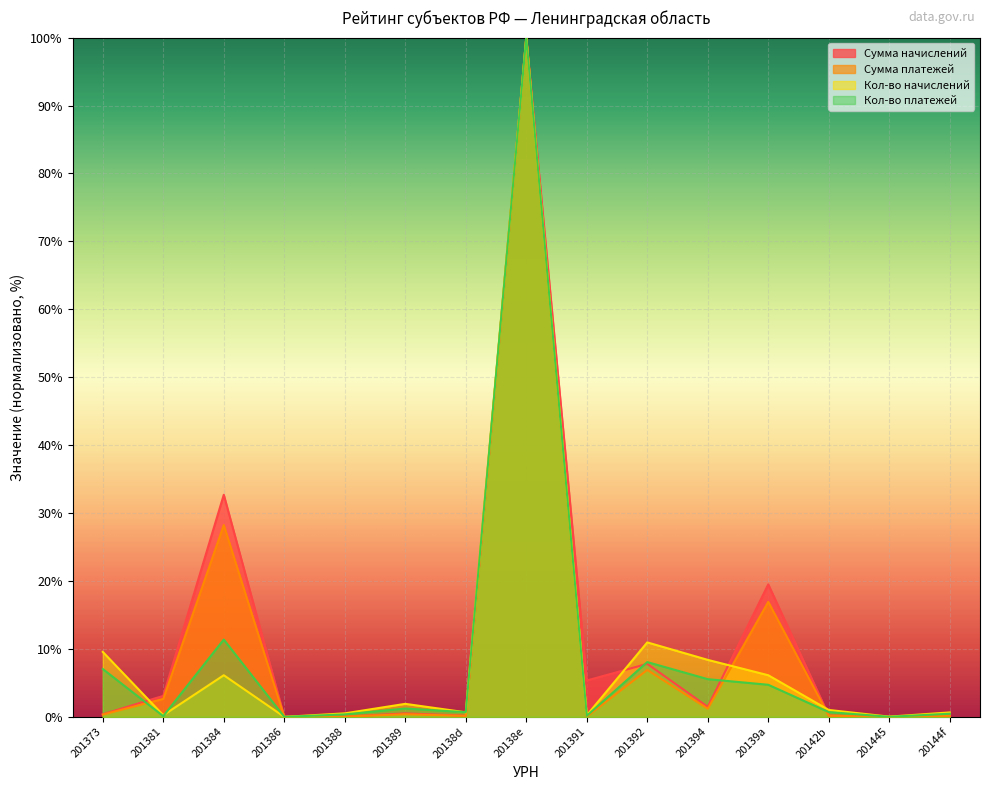

How many values in the Сумма платежей series exceed 0?

14